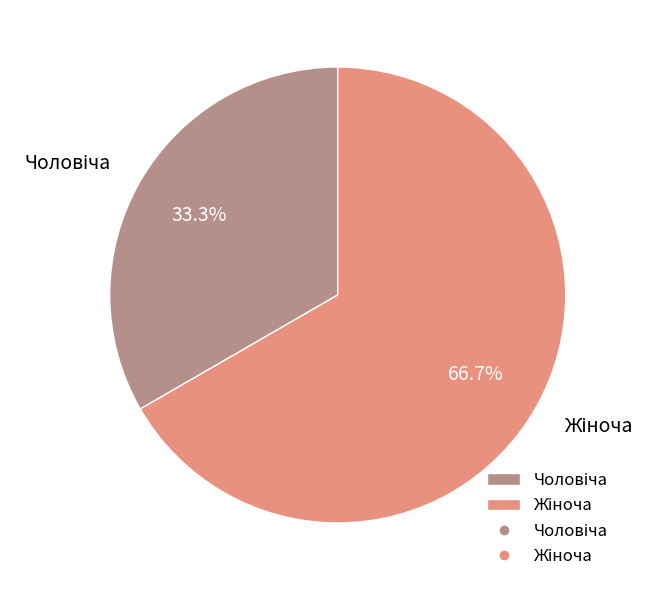

Is there any slice that represents more than half of the pie?

Yes